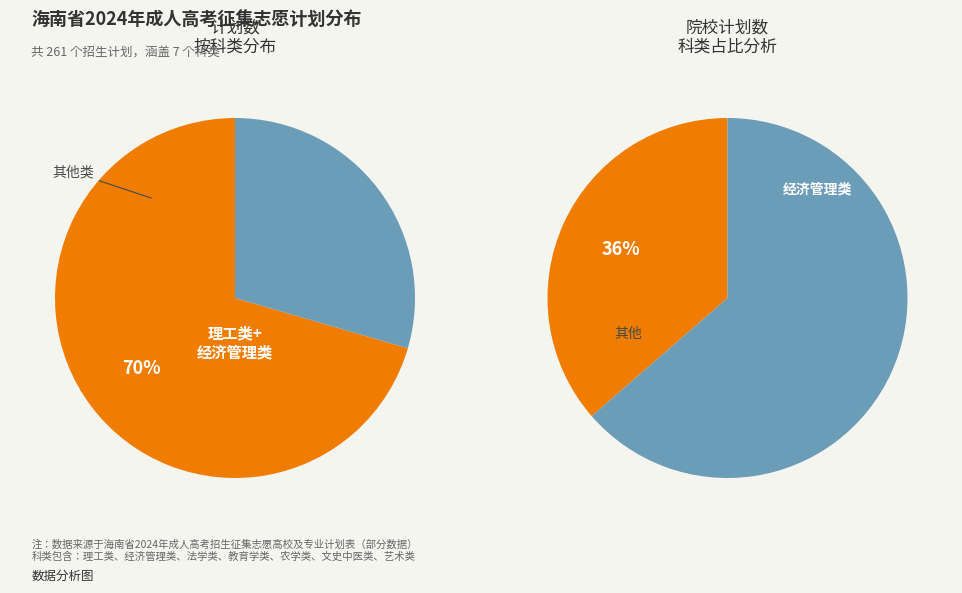

The 法学类 slice represents 13% of the pie. True or false?

True